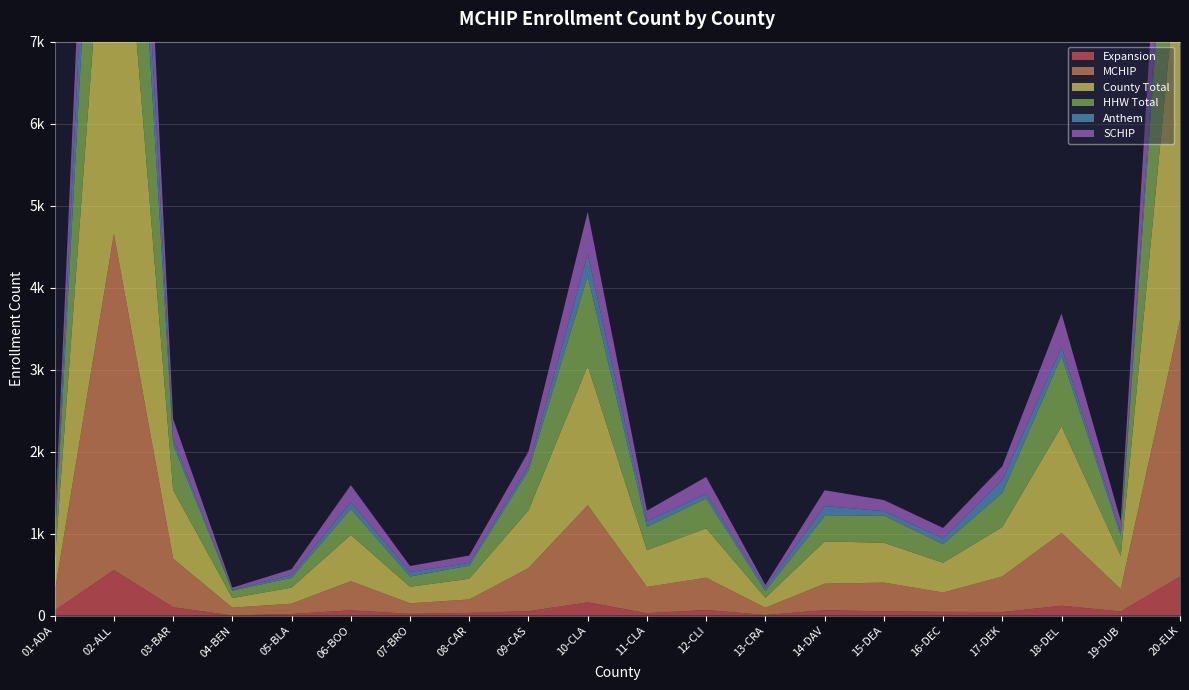

Reading left to right, transcribe all the data shown in this chart.

Expansion: 01-ADAMS=62	02-ALLEN=555	03-BARTHOLOMEW=101	04-BENTON=2	05-BLACKFORD=19	06-BOONE=64	07-BROWN=21	08-CARROLL=33	09-CASS=53	10-CLARK=161	11-CLAY=29	12-CLINTON=68	13-CRAWFORD=7	14-DAVIESS=66	15-DEARBORN=51	16-DECATUR=45	17-DEKALB=42	18-DELAWARE=120	19-DUBOIS=50	20-ELKHART=474
MCHIP: 01-ADAMS=224	02-ALLEN=4101	03-BARTHOLOMEW=594	04-BENTON=94	05-BLACKFORD=126	06-BOONE=355	07-BROWN=129	08-CARROLL=163	09-CASS=526	10-CLARK=1185	11-CLAY=320	12-CLINTON=394	13-CRAWFORD=88	14-DAVIESS=323	15-DEARBORN=351	16-DECATUR=236	17-DEKALB=435	18-DELAWARE=888	19-DUBOIS=272	20-ELKHART=3131
County Total: 01-ADAMS=357	02-ALLEN=5764	03-BARTHOLOMEW=838	04-BENTON=118	05-BLACKFORD=196	06-BOONE=565	07-BROWN=201	08-CARROLL=253	09-CASS=705	10-CLARK=1701	11-CLAY=449	12-CLINTON=602	13-CRAWFORD=122	14-DAVIESS=515	15-DEARBORN=486	16-DECATUR=363	17-DEKALB=603	18-DELAWARE=1301	19-DUBOIS=407	20-ELKHART=4656
HHW Total: 01-ADAMS=212	02-ALLEN=3833	03-BARTHOLOMEW=552	04-BENTON=90	05-BLACKFORD=119	06-BOONE=317	07-BROWN=125	08-CARROLL=160	09-CASS=485	10-CLARK=1095	11-CLAY=284	12-CLINTON=364	13-CRAWFORD=84	14-DAVIESS=310	15-DEARBORN=333	16-DECATUR=226	17-DEKALB=417	18-DELAWARE=856	19-DUBOIS=247	20-ELKHART=2860
Anthem: 01-ADAMS=53	02-ALLEN=1436	03-BARTHOLOMEW=69	04-BENTON=12	05-BLACKFORD=35	06-BOONE=80	07-BROWN=56	08-CARROLL=33	09-CASS=53	10-CLARK=267	11-CLAY=69	12-CLINTON=55	13-CRAWFORD=38	14-DAVIESS=122	15-DEARBORN=53	16-DECATUR=71	17-DEKALB=156	18-DELAWARE=106	19-DUBOIS=44	20-ELKHART=351
SCHIP: 01-ADAMS=133	02-ALLEN=1663	03-BARTHOLOMEW=244	04-BENTON=24	05-BLACKFORD=70	06-BOONE=210	07-BROWN=72	08-CARROLL=90	09-CASS=179	10-CLARK=516	11-CLAY=129	12-CLINTON=208	13-CRAWFORD=34	14-DAVIESS=192	15-DEARBORN=135	16-DECATUR=127	17-DEKALB=168	18-DELAWARE=413	19-DUBOIS=135	20-ELKHART=1525